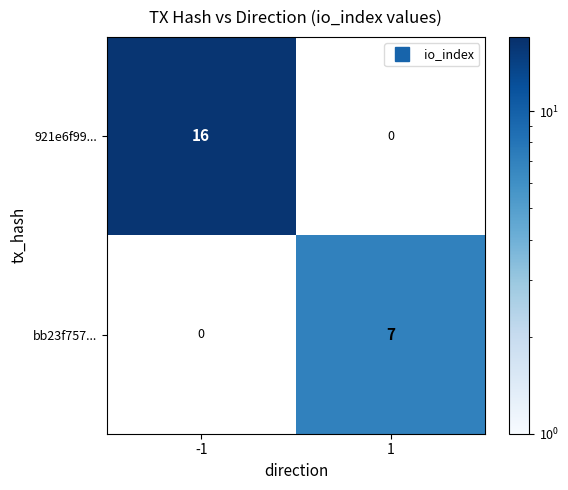

Which series has the widest spread of values?

921e6f99...